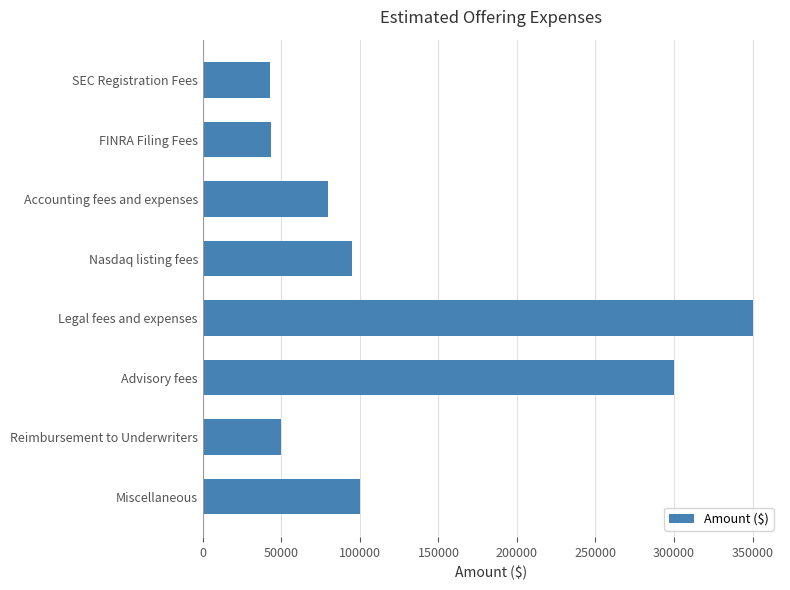

What is the change in value from Accounting fees and expenses to Nasdaq listing fees?

+15000